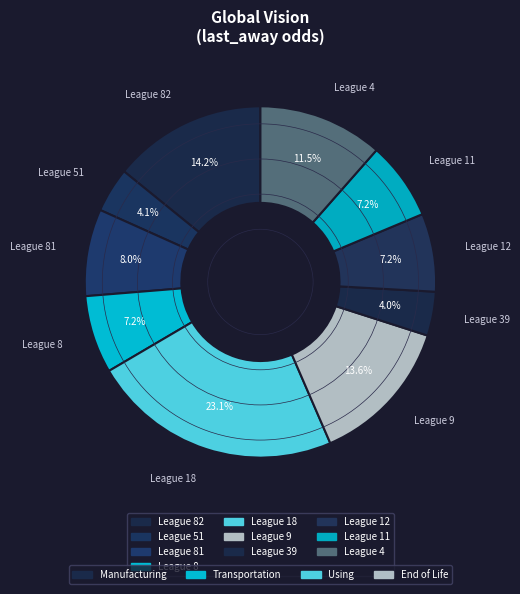

Count the number of slices in the pie.

10